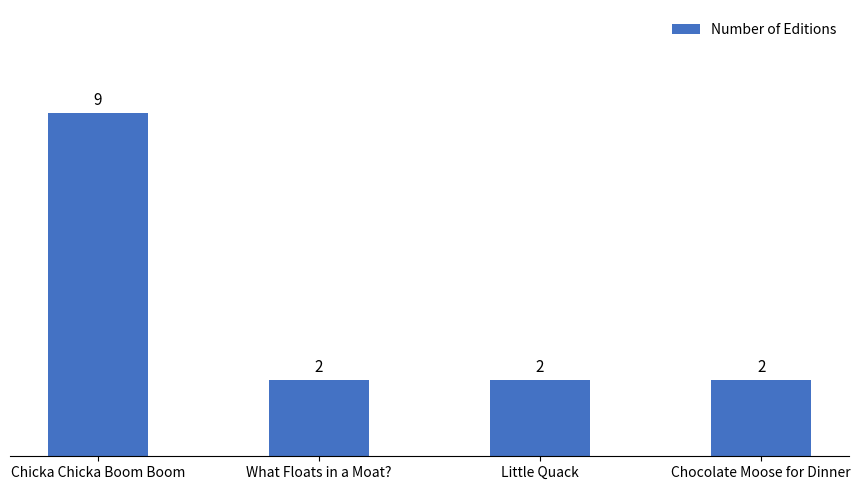

What is the label of the 1st bar from the left?

Chicka Chicka Boom Boom